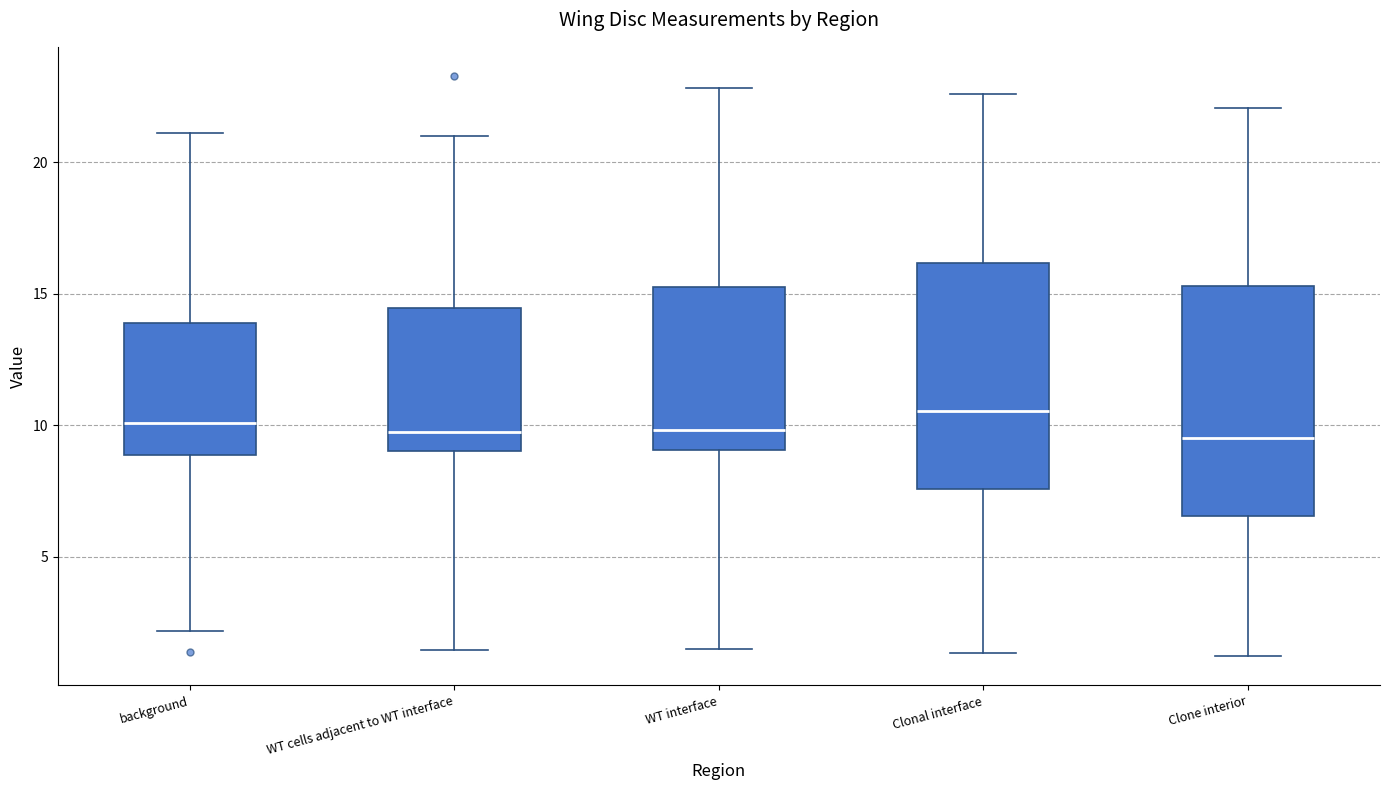

Reading left to right, read every box against the y-axis: the position of its median line, the range the box covers, and the ends of its whiskers. The values are not printed on the chart, so give them approximately, as read against the axis.

background: median 10.0, box 9.0 to 14.0, whiskers 2.0 to 21.0
WT cells adjacent to WT interface: median 9.5, box 9.0 to 14.5, whiskers 1.5 to 21.0
WT interface: median 10.0, box 9.0 to 15.5, whiskers 1.5 to 23.0
Clonal interface: median 10.5, box 7.5 to 16.0, whiskers 1.5 to 22.5
Clone interior: median 9.5, box 6.5 to 15.5, whiskers 1.0 to 22.0